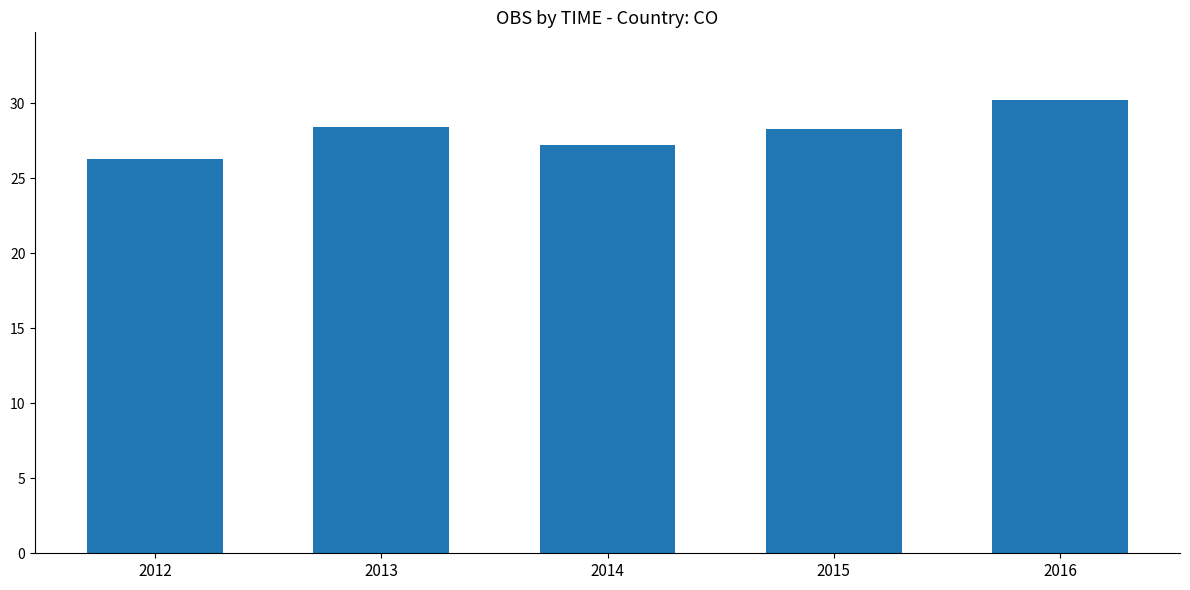

How many series are shown in this chart?

1